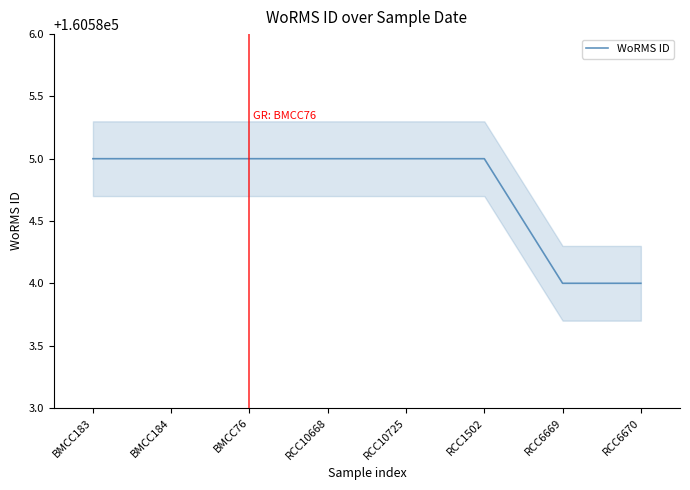

Reading left to right, what are all the values shown in this chart?

160585	160585	160585	160585	160585	160585	160584	160584